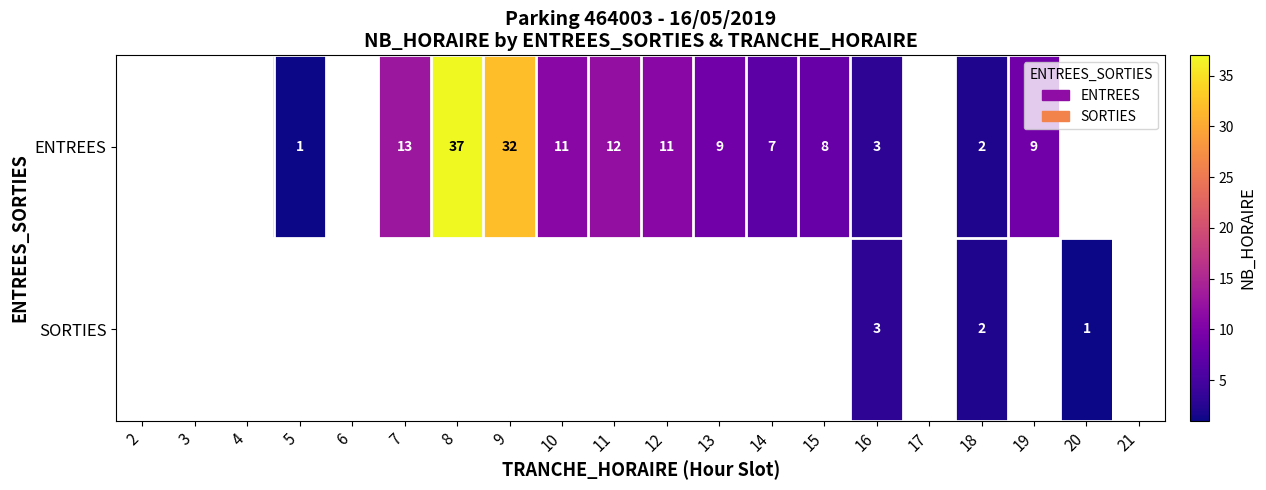

Count the number of data series in this chart.

2